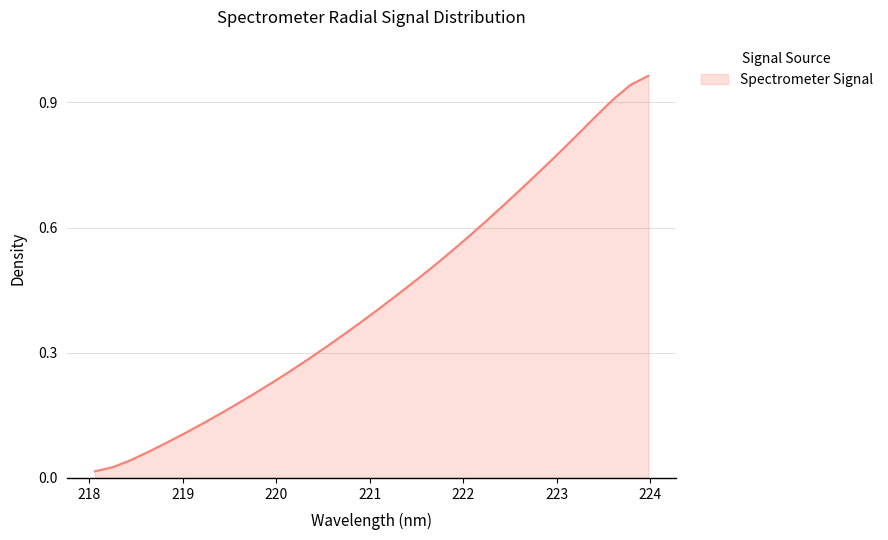

Is this an area chart (filled region under the line)?

Yes